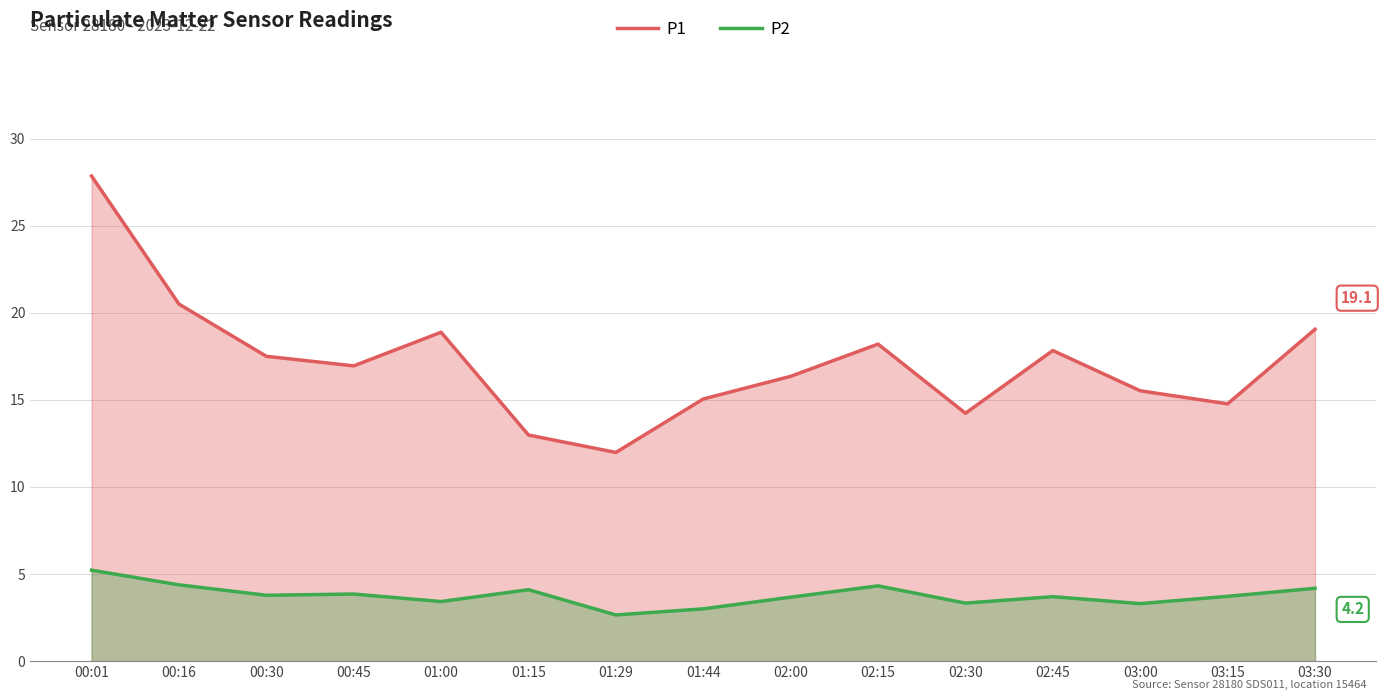

True or false: P1 and P2 intersect in this chart.

False